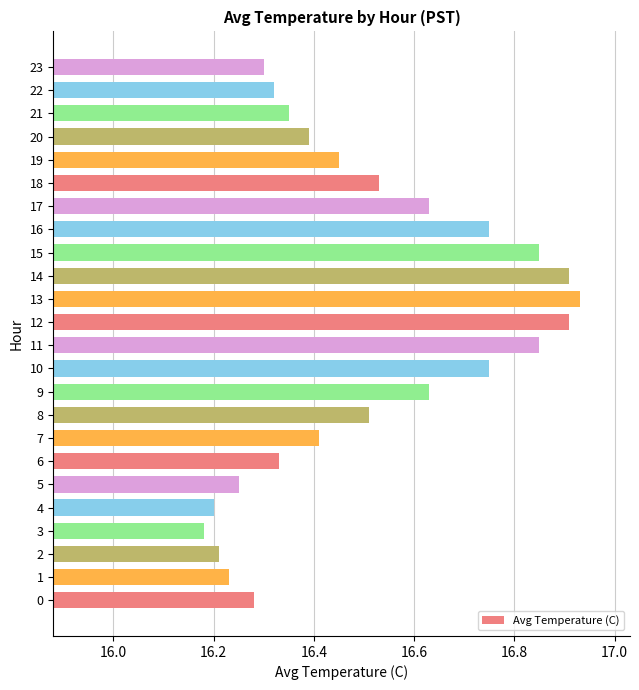

What is the difference between the second highest and minimum values?

0.7